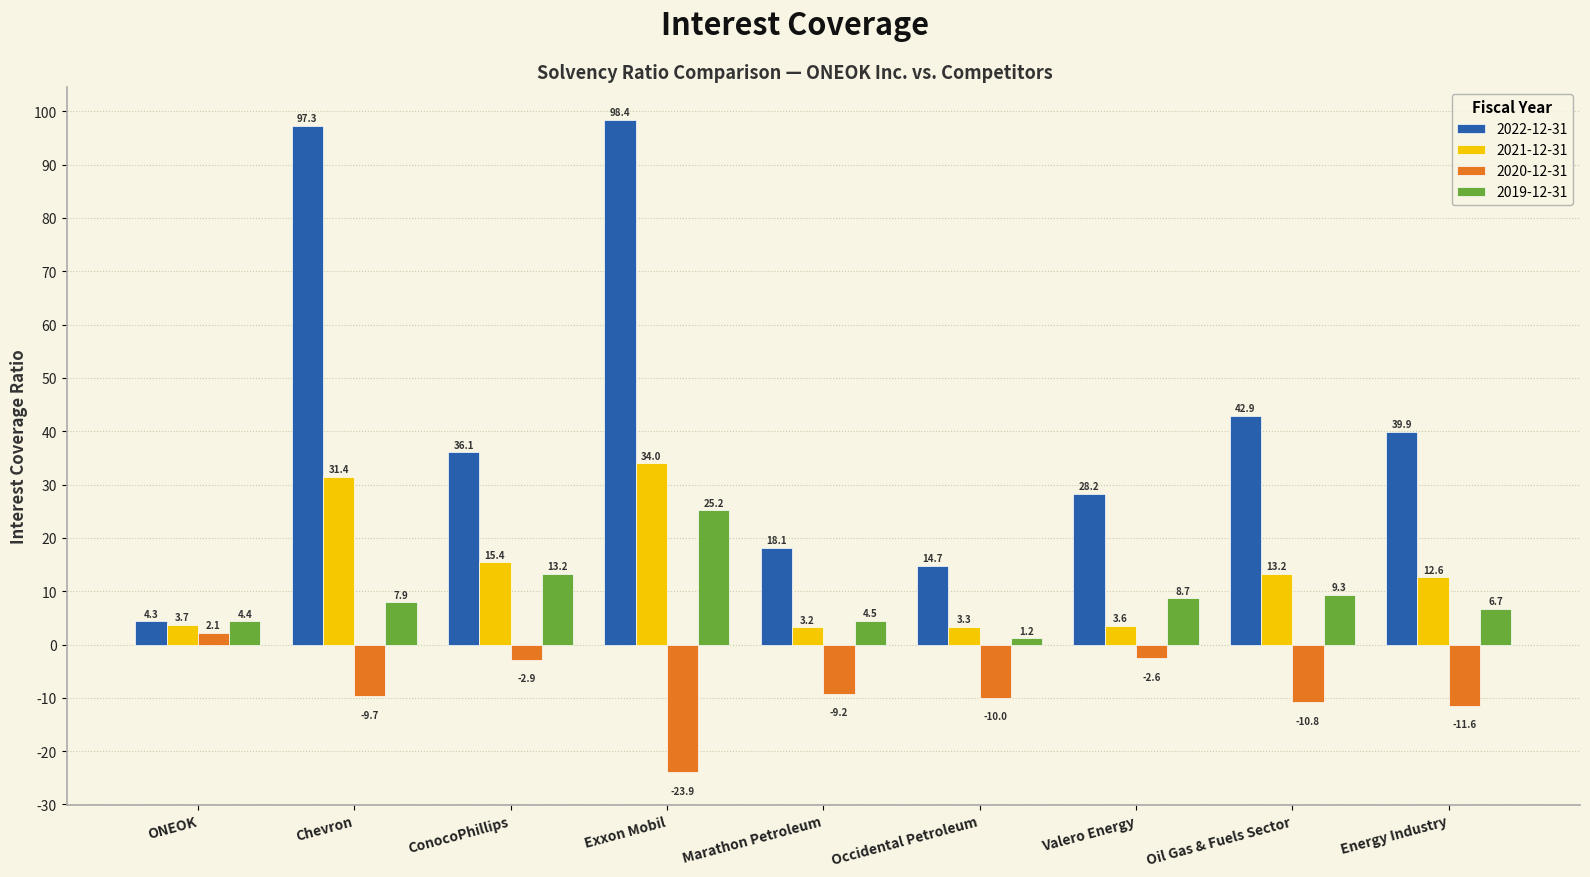

True or false: 2021-12-31 has a value of 13.2 at Oil Gas & Fuels Sector.

True